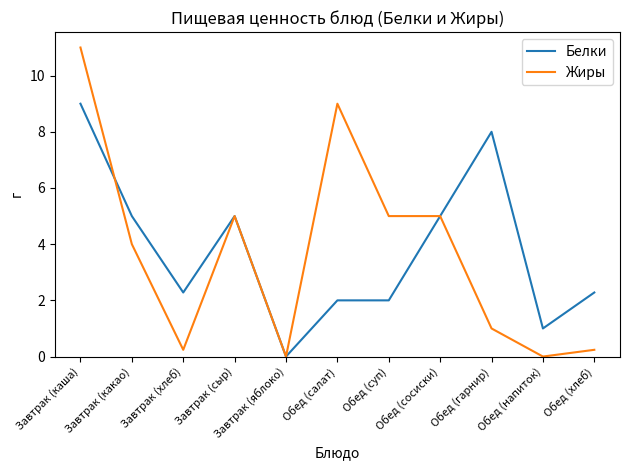

Rank the series by their maximum value, from highest to lowest.

Жиры, Белки